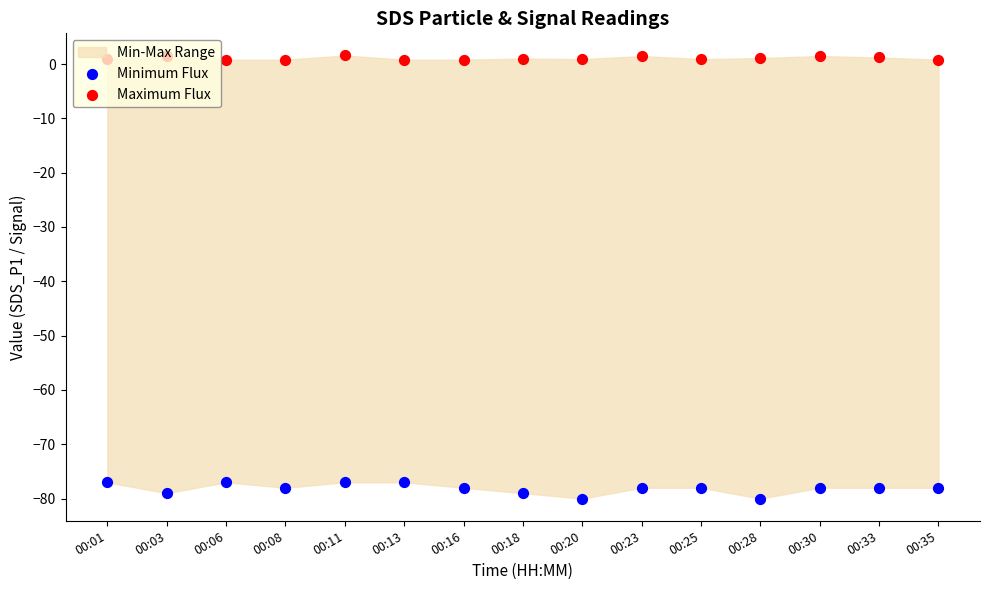

Is the value of Maximum Flux at 00:23 greater than the value of Minimum Flux at 00:35?

Yes